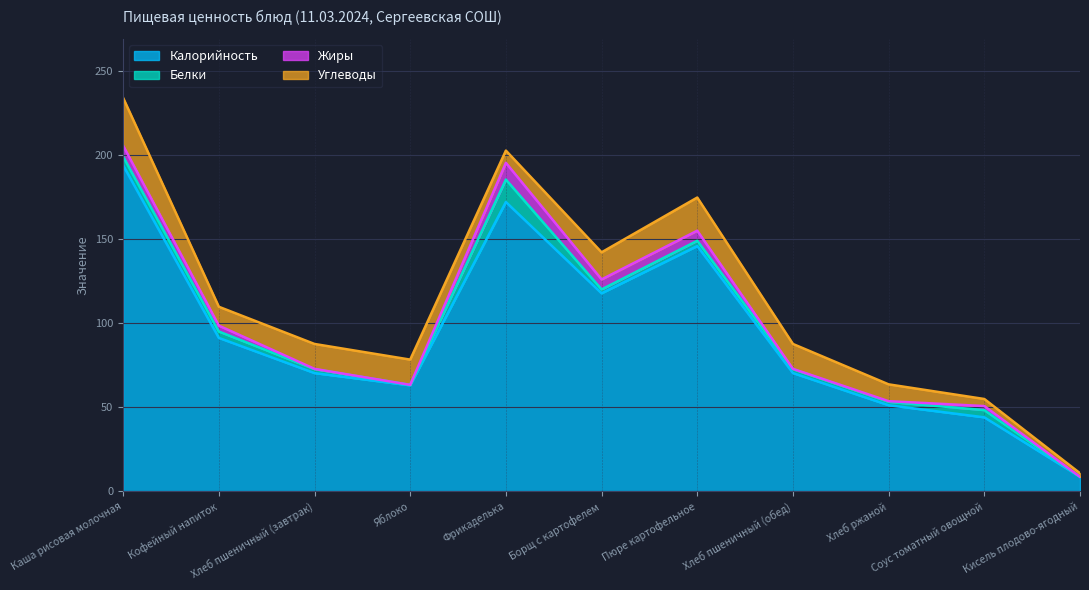

Which series changed the most between Яблоко and Кисель плодово-ягодный?

Калорийность